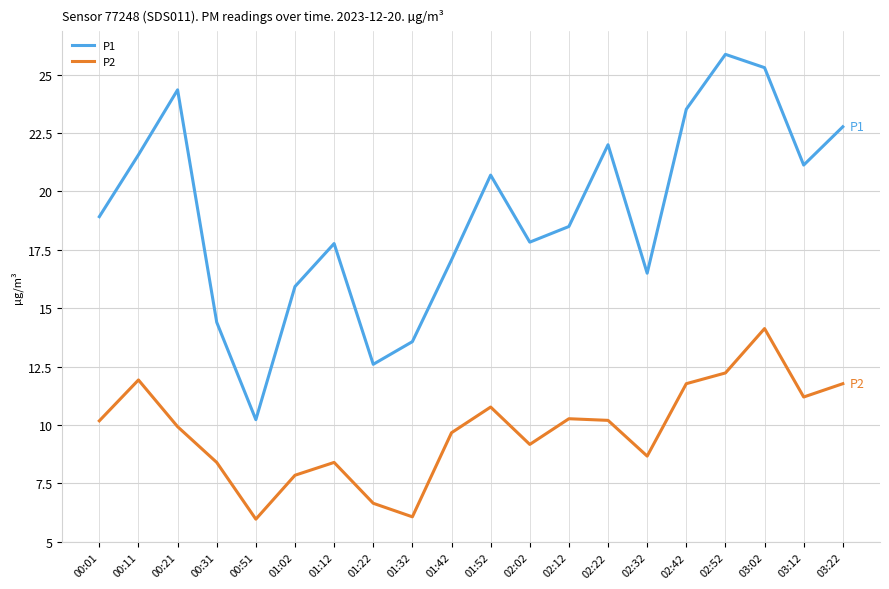

What is the average value of the P1 series?

19.0